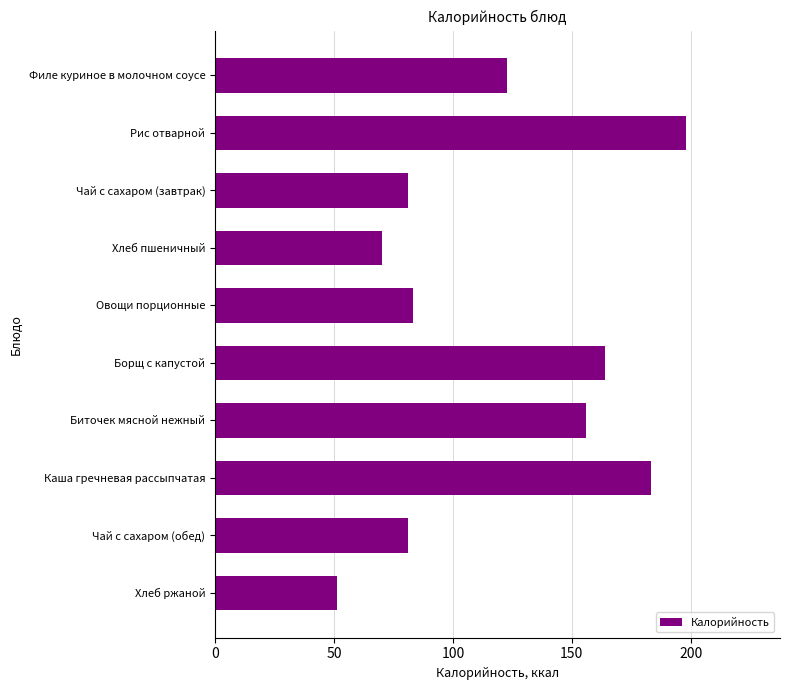

Does the chart contain any negative values?

No